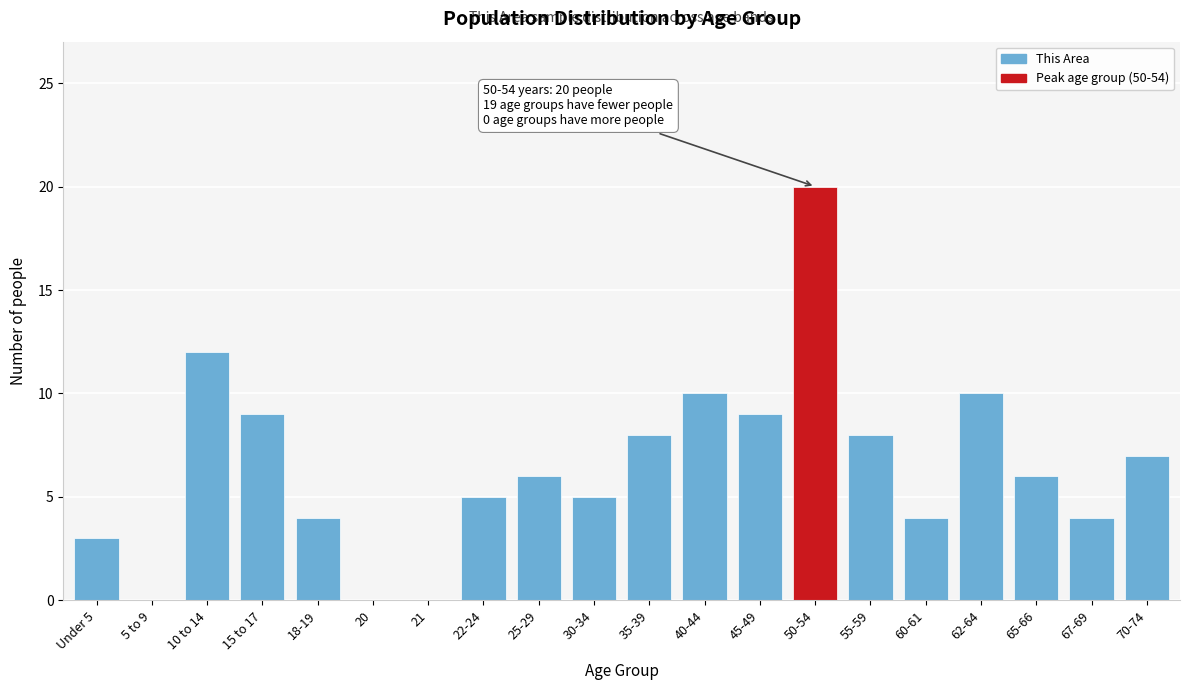

Reading left to right, what are all the values shown in this chart?

Under 5=3	5 to 9=0	10 to 14=12	15 to 17=9	18-19=4	20=0	21=0	22-24=5	25-29=6	30-34=5	35-39=8	40-44=10	45-49=9	50-54=20	55-59=8	60-61=4	62-64=10	65-66=6	67-69=4	70-74=7